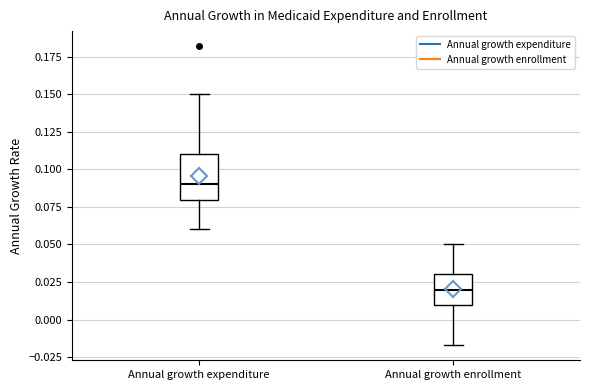

Which box's median line is the lowest?

Annual growth enrollment